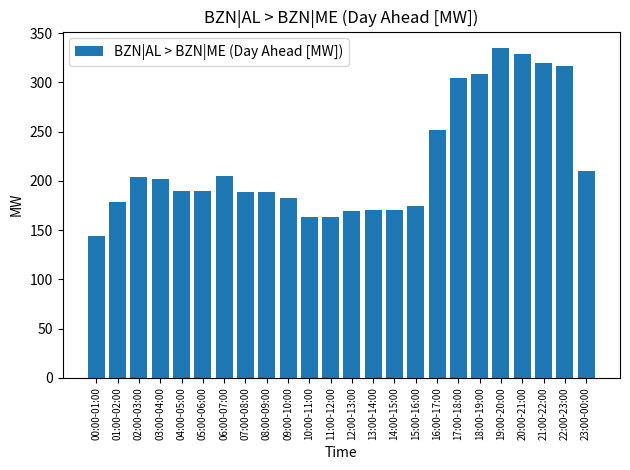

How many distinct data groups are displayed?

1